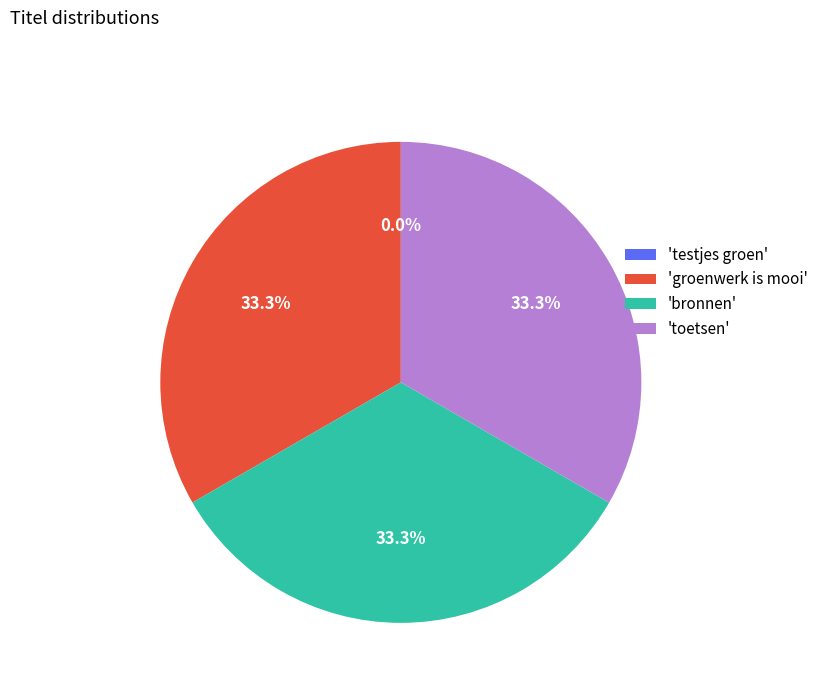

Is there a majority slice in this chart?

No